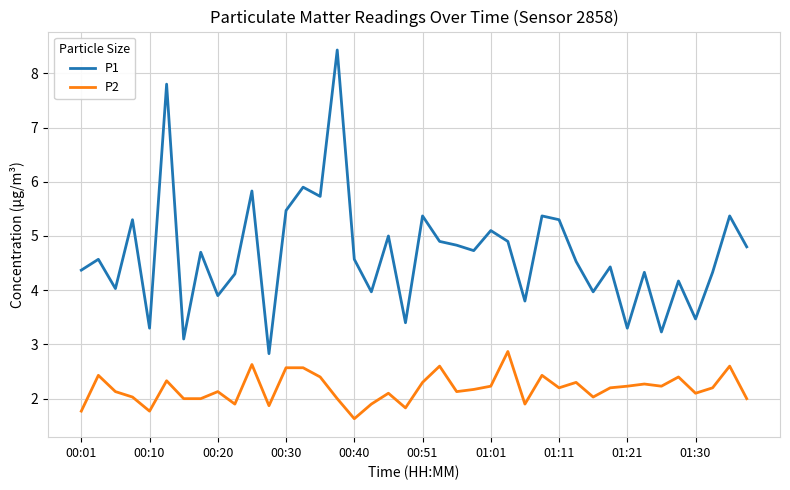

Which series has the largest total across all categories?

P1